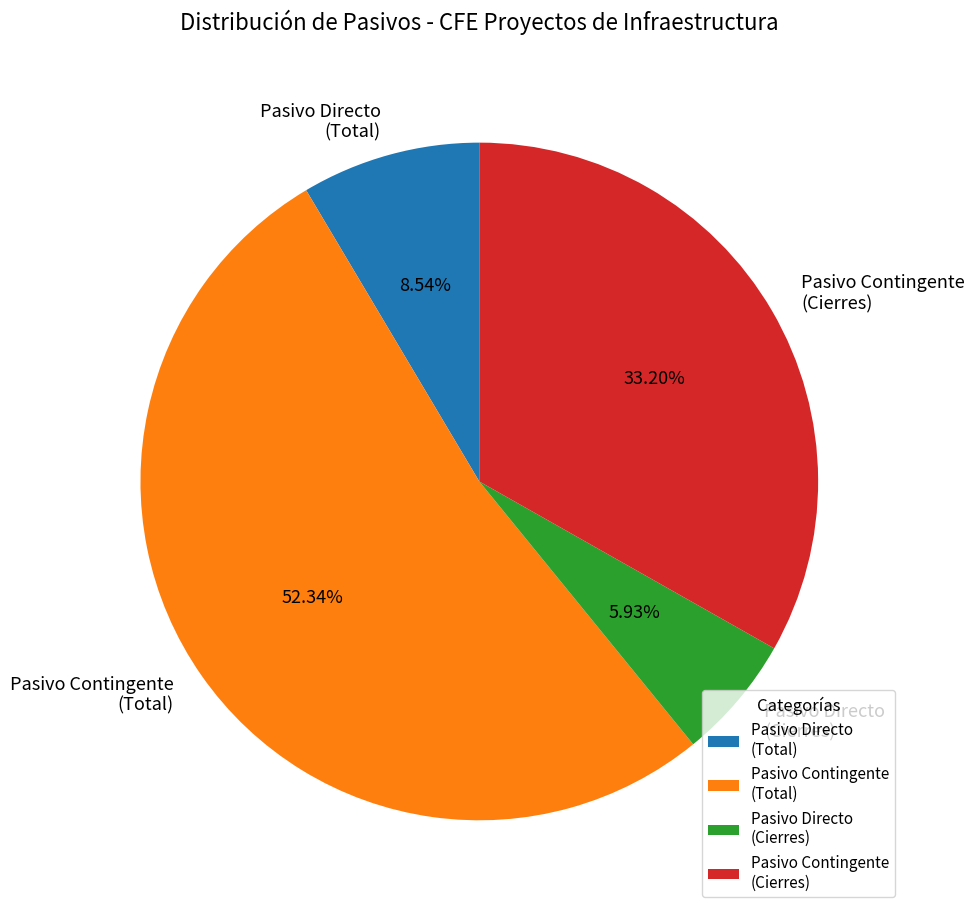

Rank the categories by value from highest to lowest.

Pasivo Contingente (Total), Pasivo Contingente (Cierres), Pasivo Directo (Total), Pasivo Directo (Cierres)